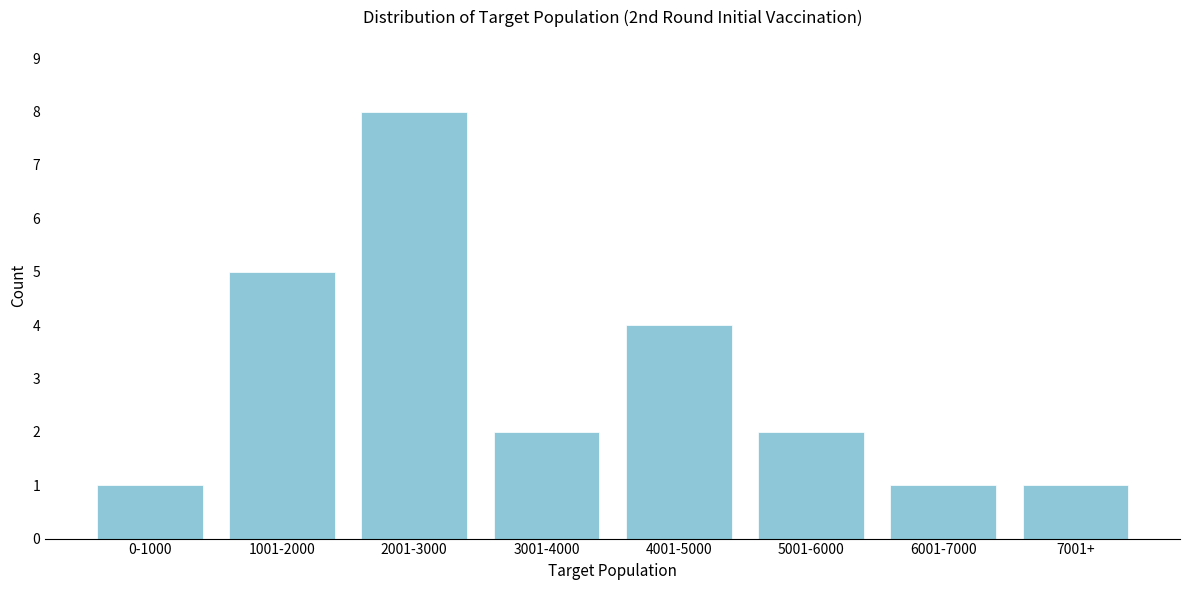

Reading left to right, transcribe all the data shown in this chart.

0-1000=1	1001-2000=5	2001-3000=8	3001-4000=2	4001-5000=4	5001-6000=2	6001-7000=1	7001+=1